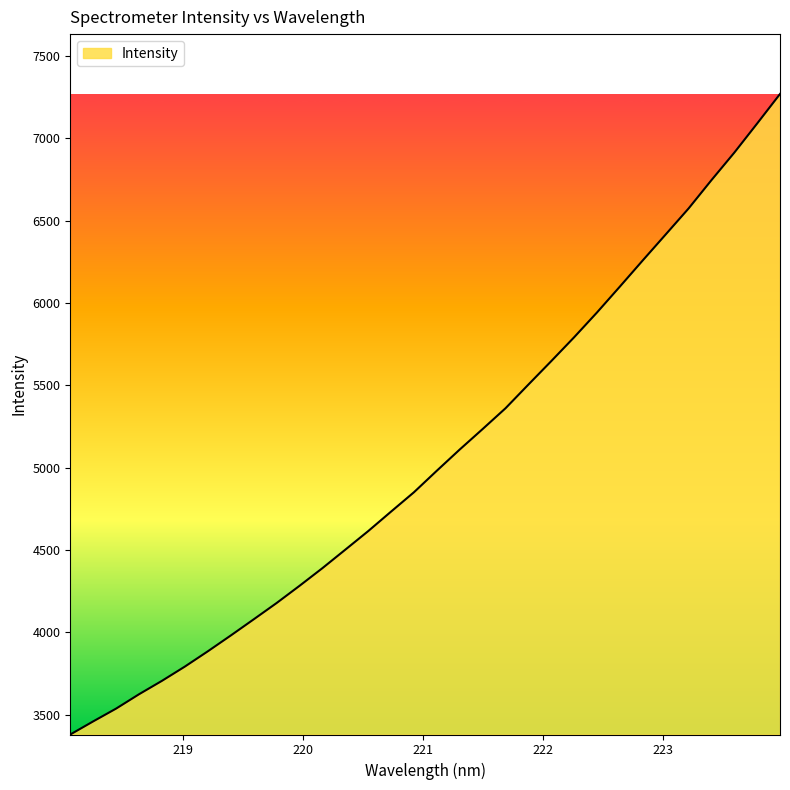

What is the smallest value displayed?

3380.7